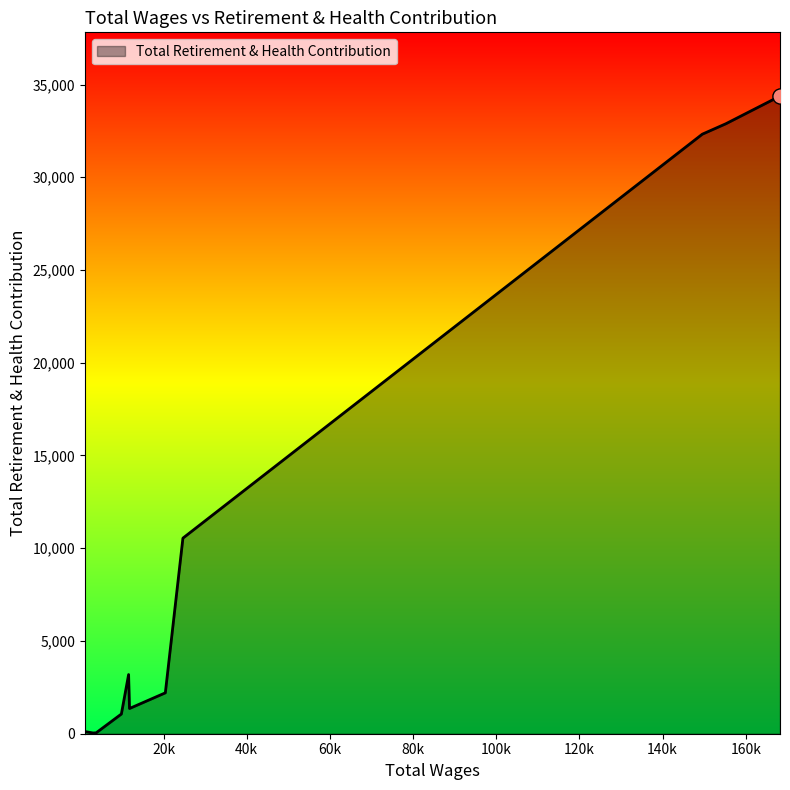

What is the greatest value displayed?

34375